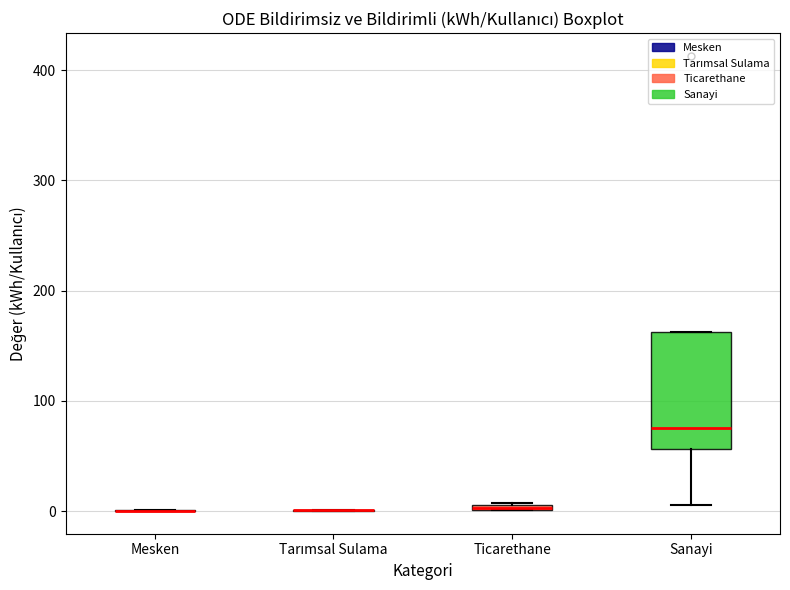

Where is the upper edge of the box for Ticarethane on the y-axis? The values are not printed on the chart, so give them approximately, as read against the axis.

10